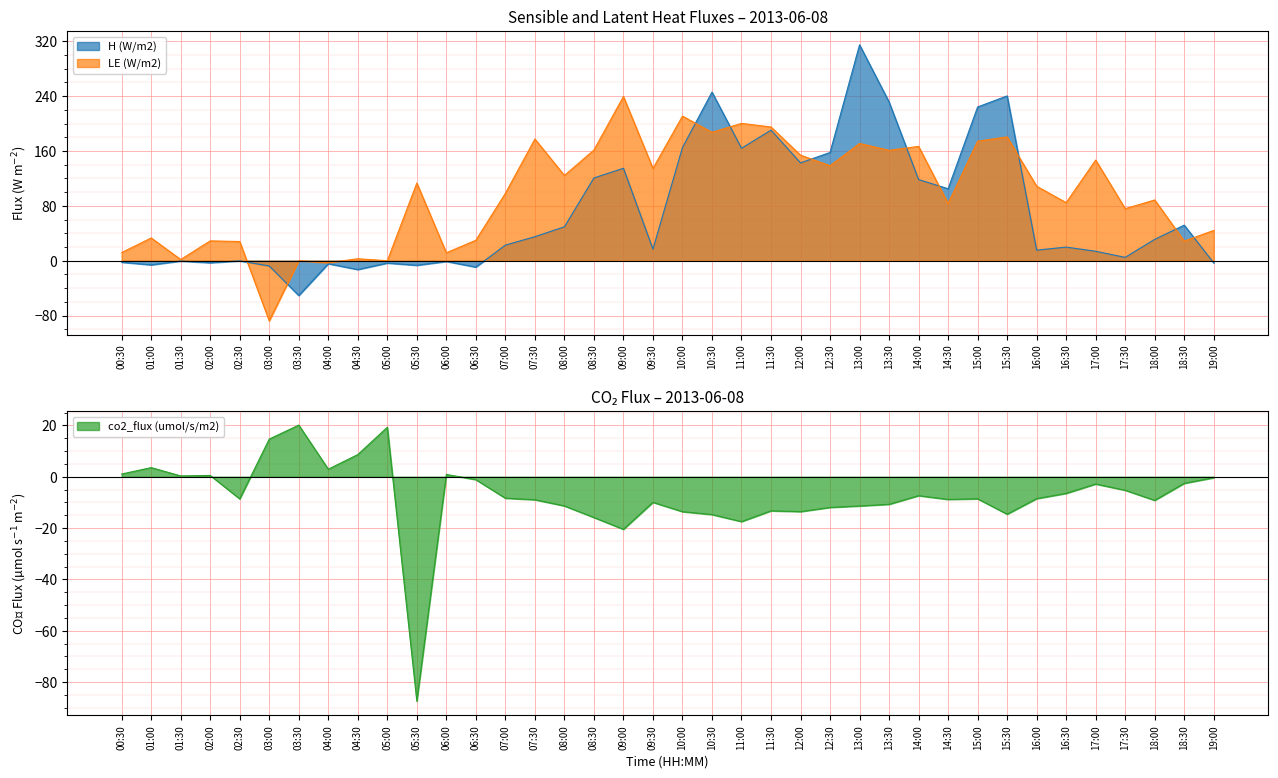

At how many categories does at least one series exceed 144?

9